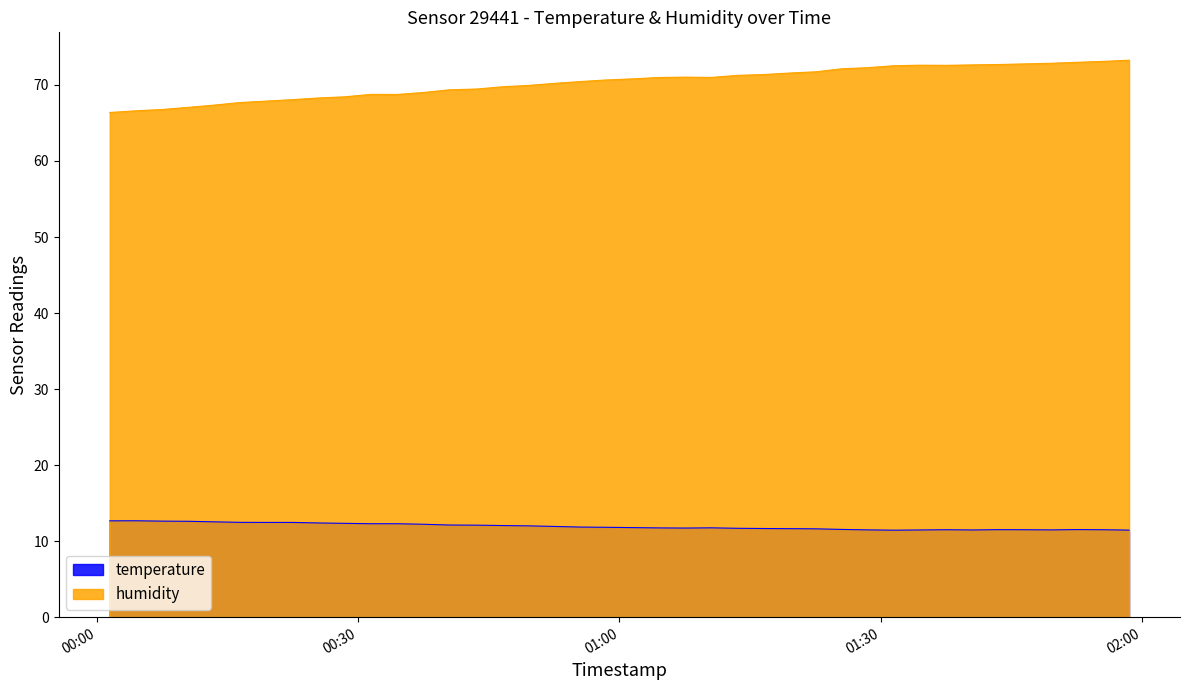

In humidity, how many points are higher than both neighbors (excluding endpoints)?

3